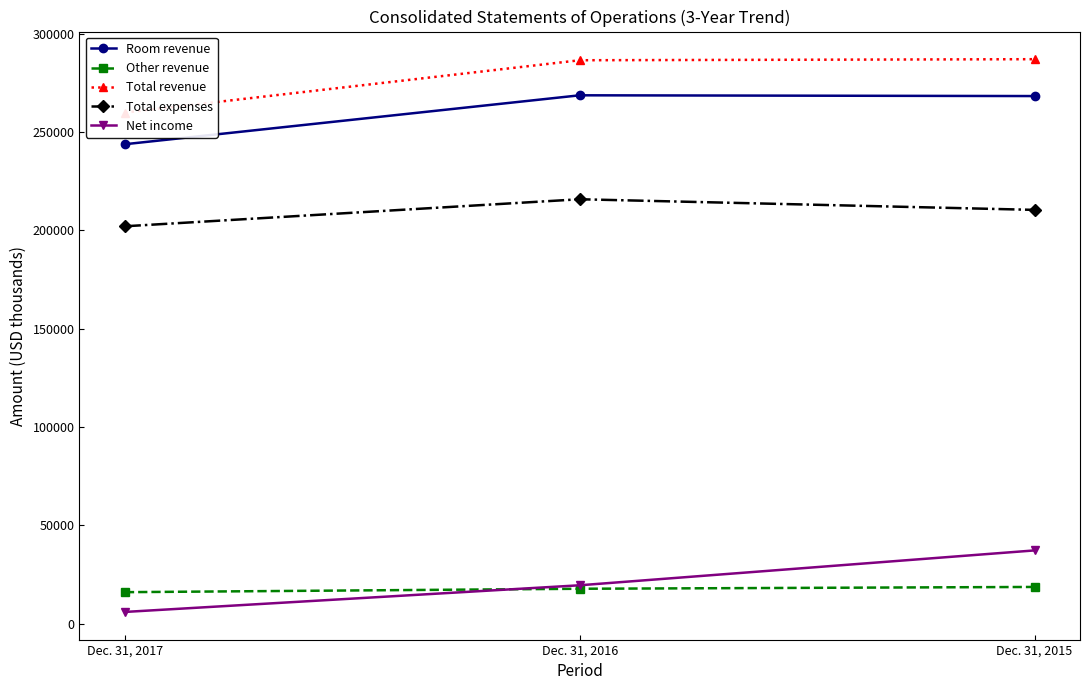

What is the maximum value for Total revenue?

287015